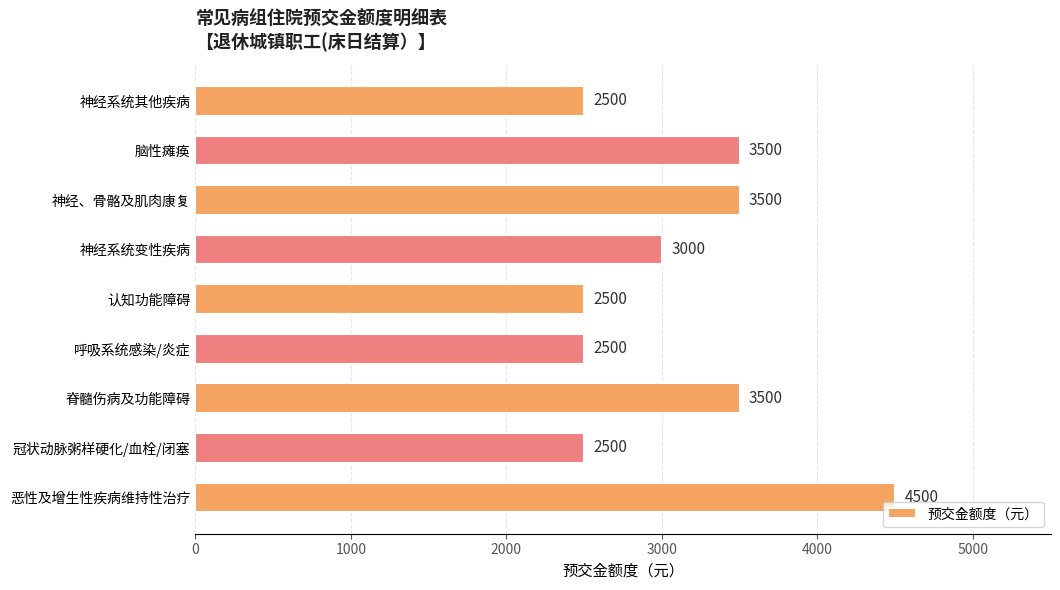

What value does the data have at 恶性及增生性疾病维持性治疗, to the nearest 100?

4500